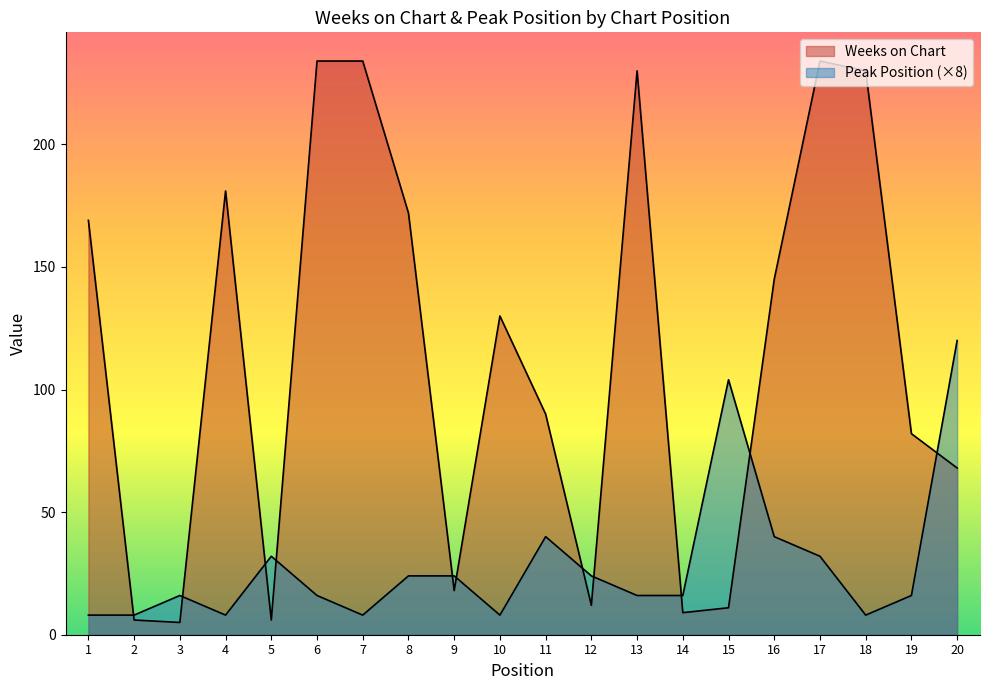

How many interior local peaks does the Weeks on Chart series have?

4